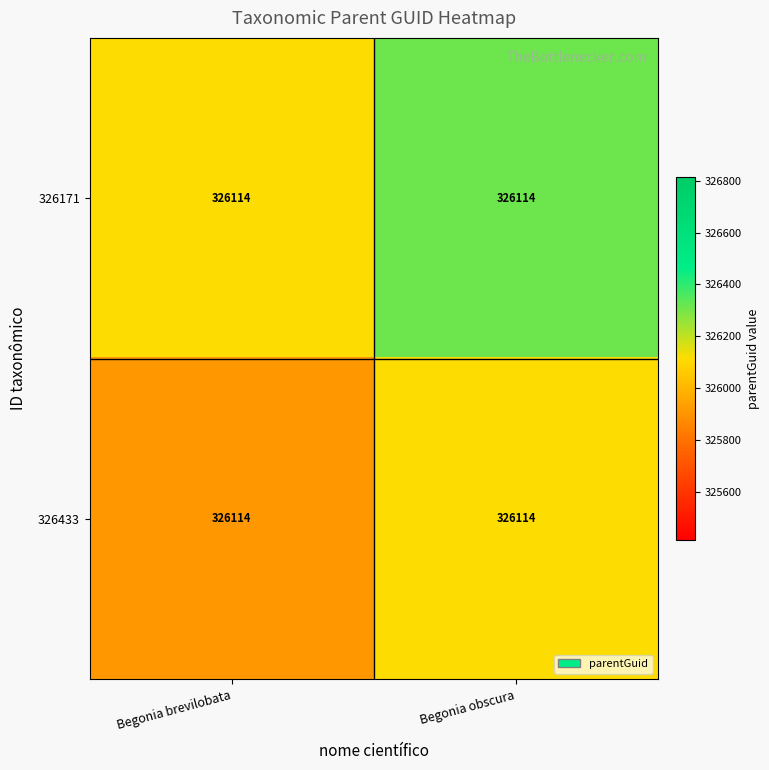

Rank the series by their average value, from lowest to highest.

326433, 326171